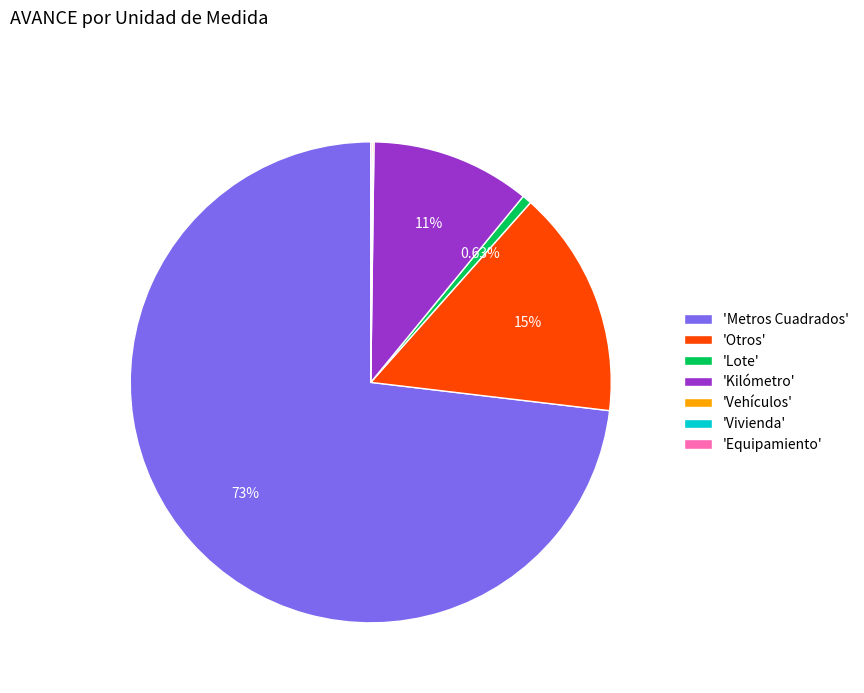

Does 'Metros Cuadrados' account for over 50% of the chart?

Yes